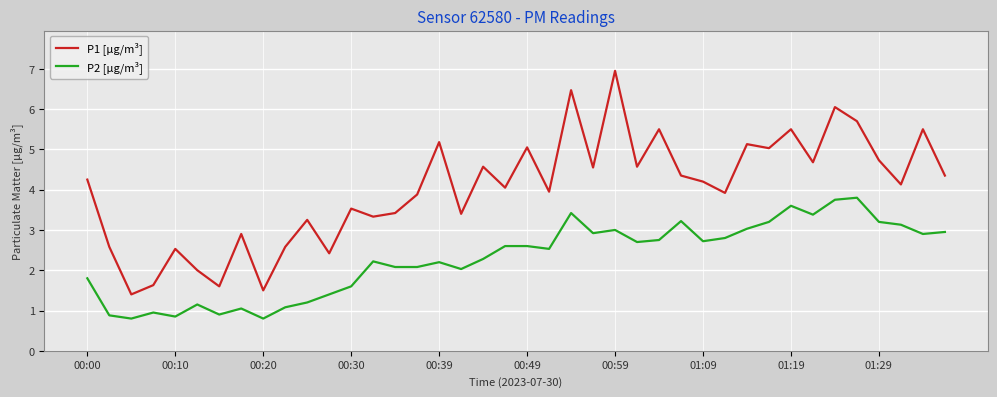

In P1 [µg/m³], how many points are higher than both neighbors (excluding endpoints)?

14